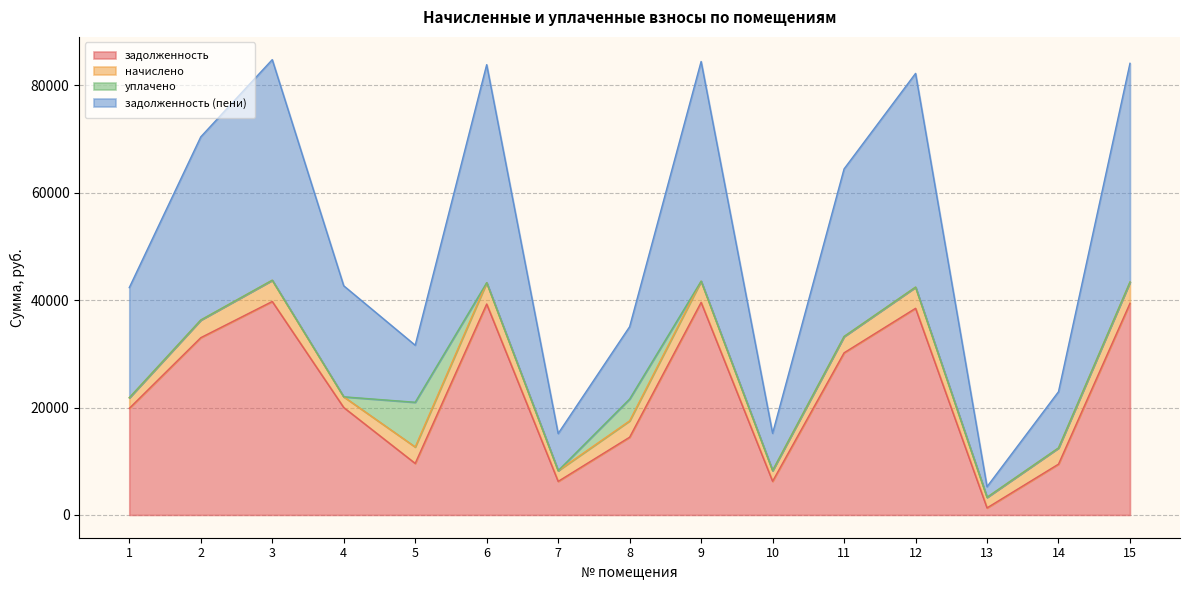

What is the maximum value for задолженность?

39738.6